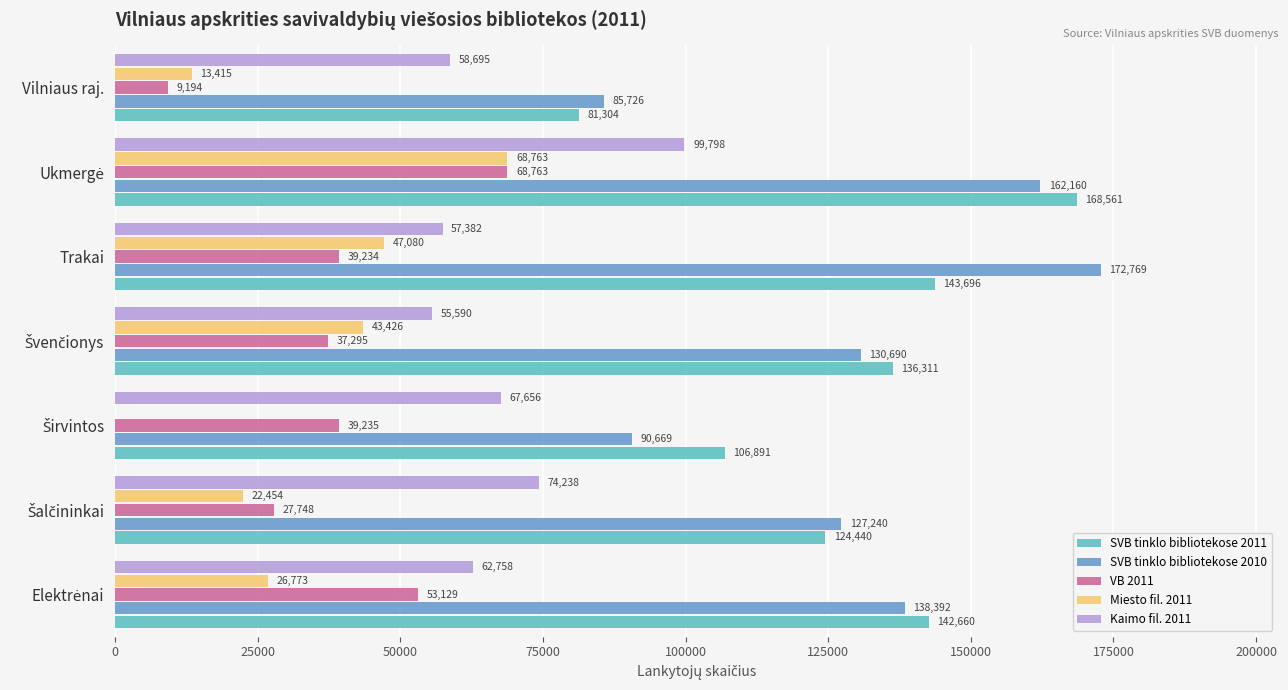

True or false: Miesto fil. 2011 has a value of 47080 at Trakai.

True